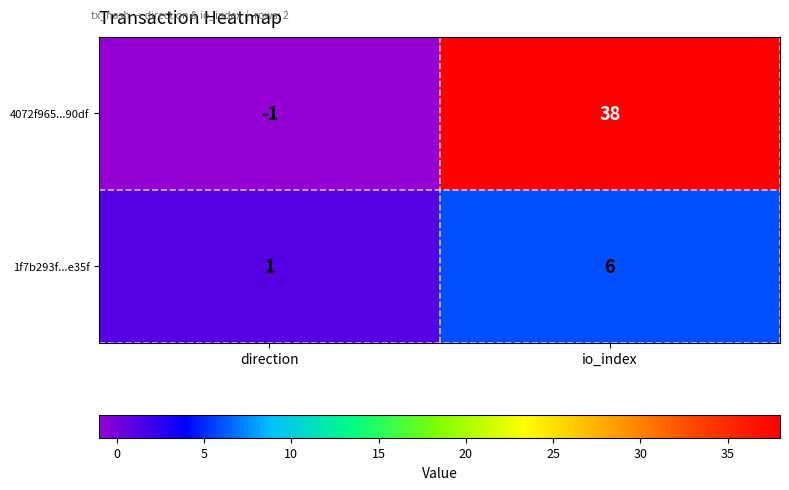

What is the greatest value displayed?

38